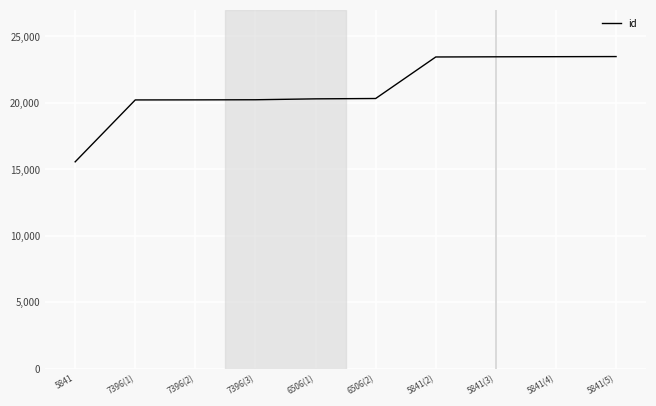

How many lines are shown in the chart?

1